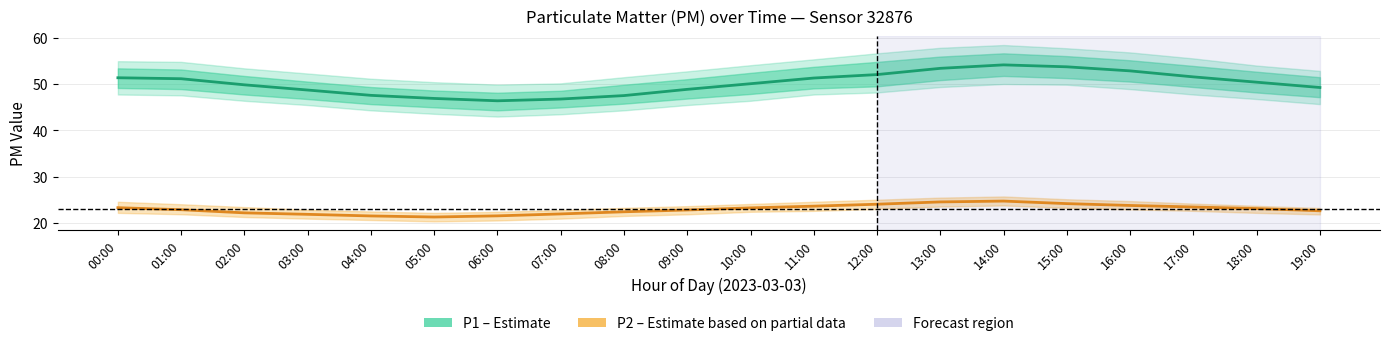

What are all the series names shown in the legend?

P1 (Estimate), P2 (Estimate based on partial data)